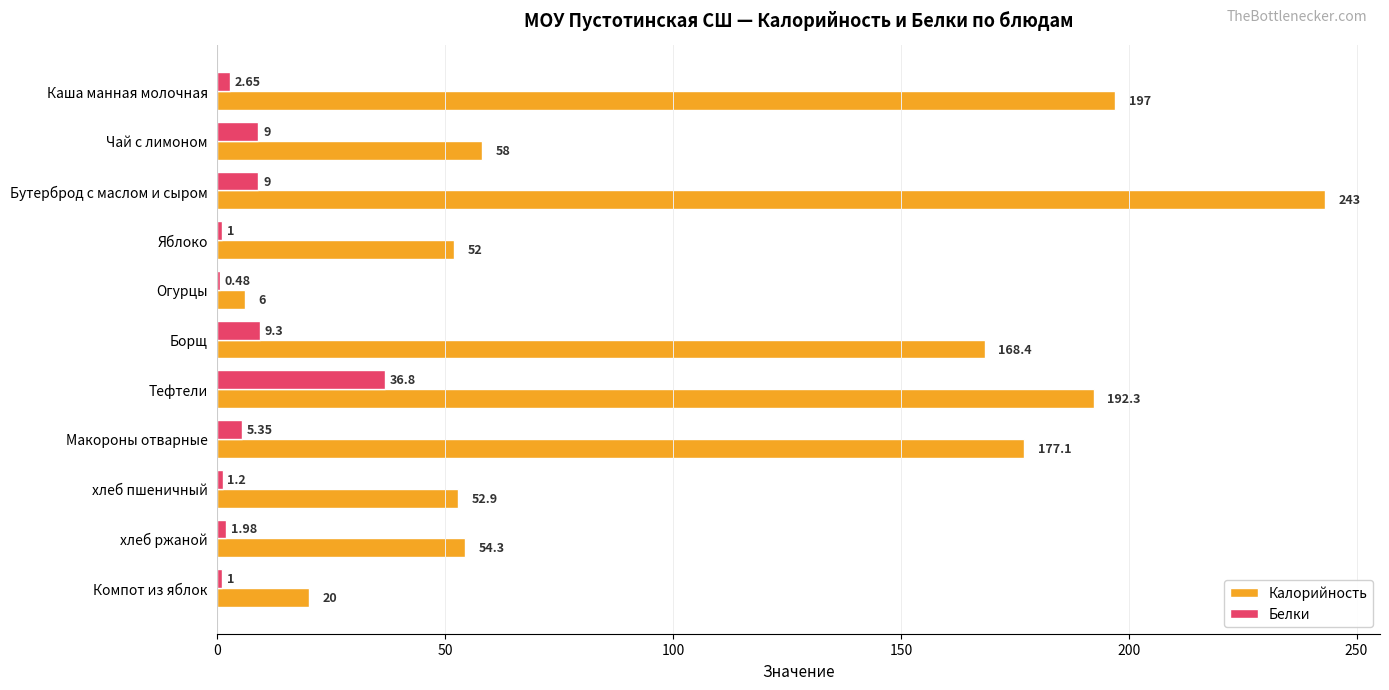

What is the greatest value displayed?

243.0